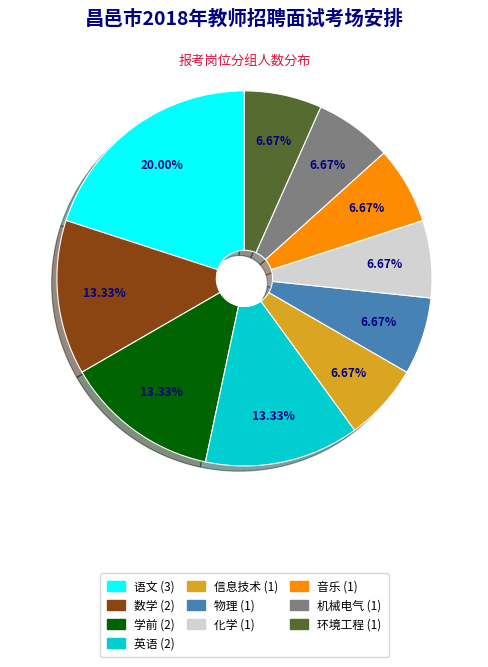

How many segments does this pie chart have?

10